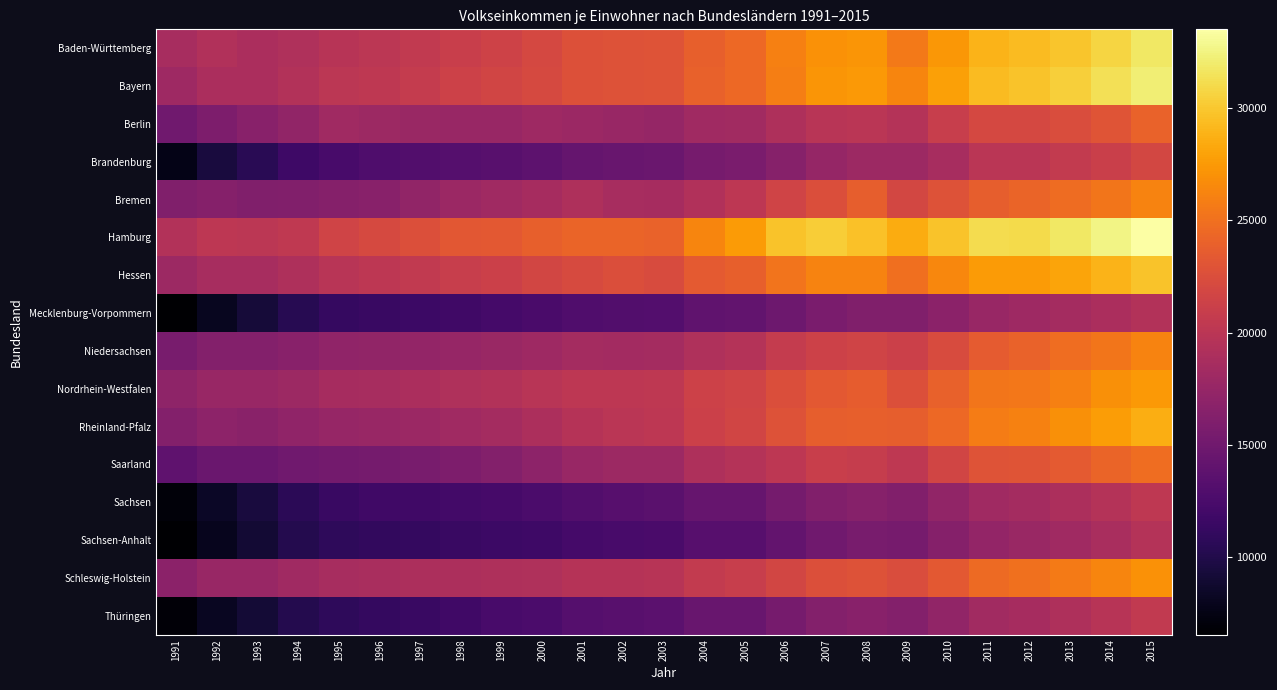

Which series has the largest total across all categories?

Hamburg